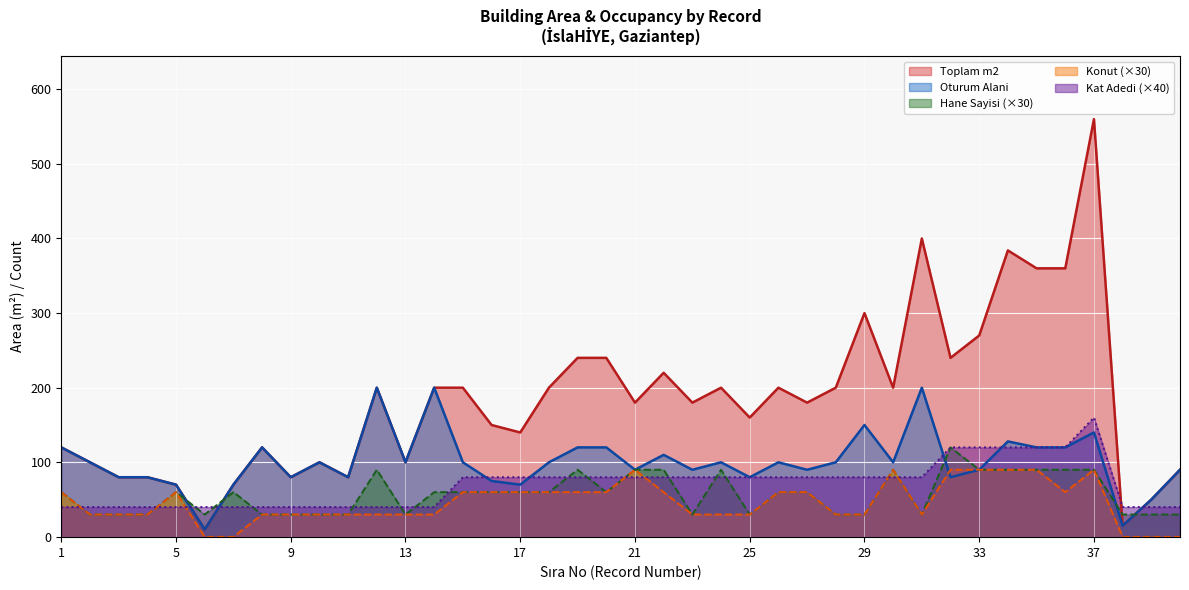

What is the sum of all Toplam m2 values?

7329